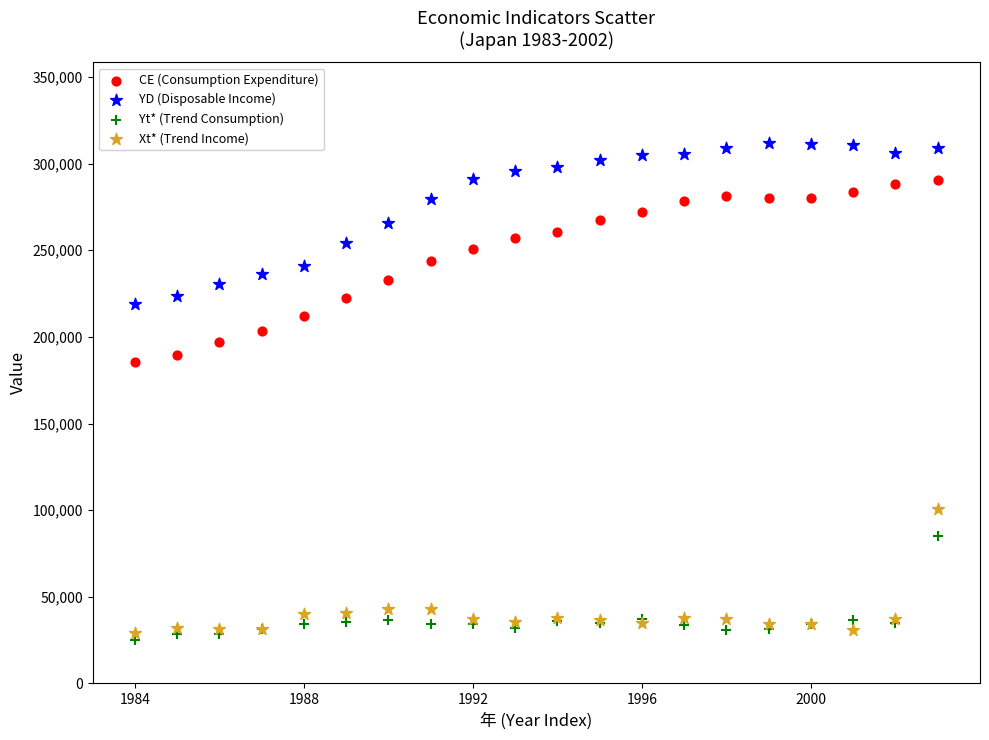

Across all series, what Y value is closest to 168437?

185234.0